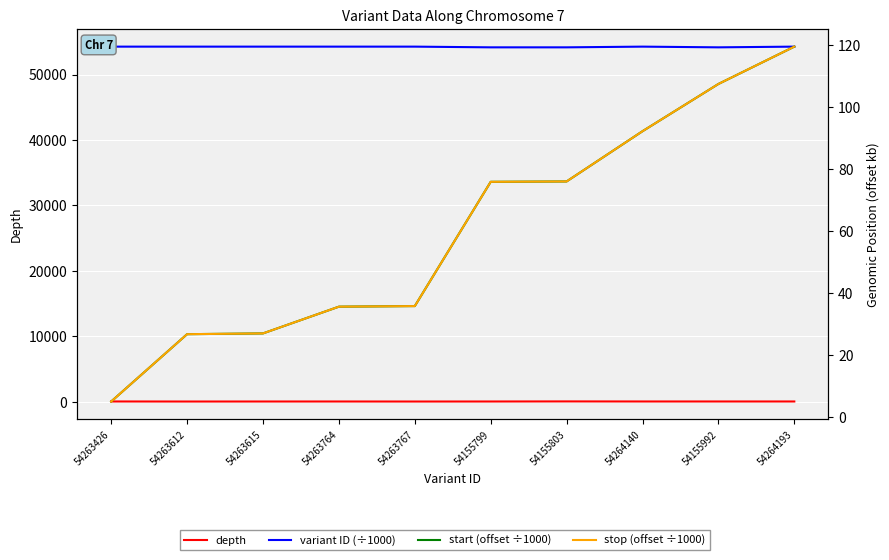

In variant ID (÷1000), how many points are lower than both neighbors (excluding endpoints)?

2